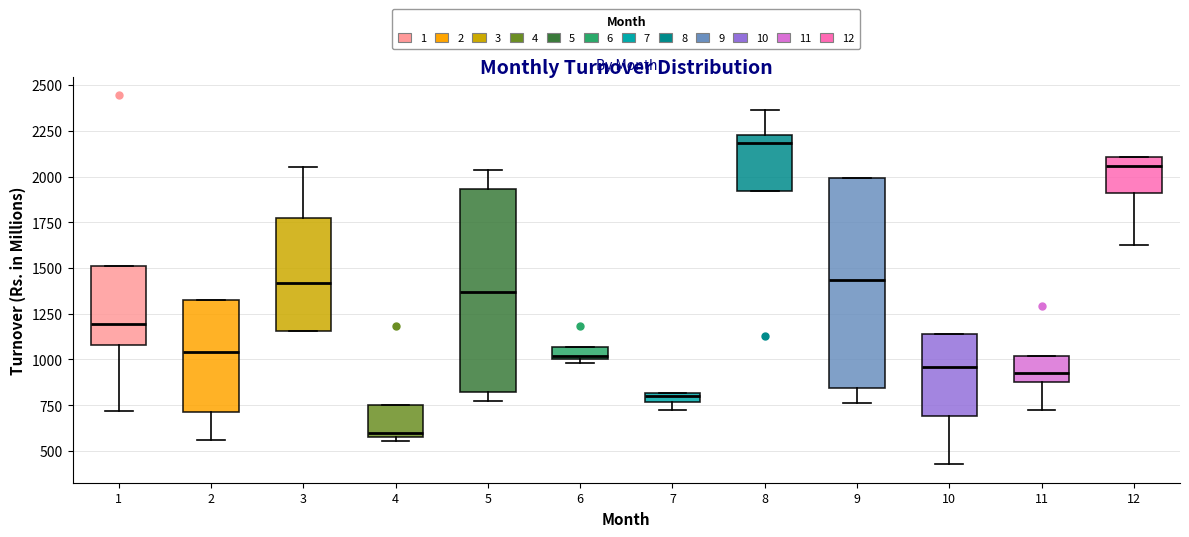

Which box has the highest median line?

8